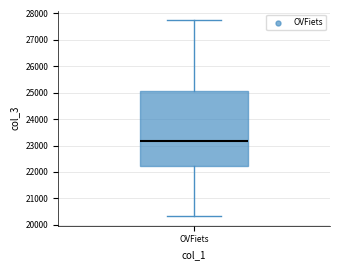

Where is the upper edge of the box for OVFiets on the y-axis? The values are not printed on the chart, so give them approximately, as read against the axis.

25100